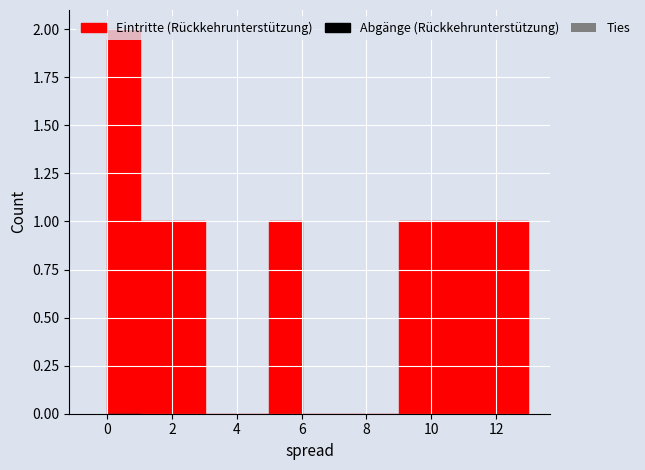

Reading left to right, transcribe this chart: for each bar, give the range it covers on the x-axis and its height. The values are not printed on the chart, so give them approximately, as read against the axis.

0 to 1: 2
1 to 2: 1
2 to 3: 1
3 to 4: 0
4 to 5: 0
5 to 6: 1
6 to 7: 0
7 to 8: 0
8 to 9: 0
9 to 10: 1
10 to 11: 1
11 to 12: 1
12 to 13: 1